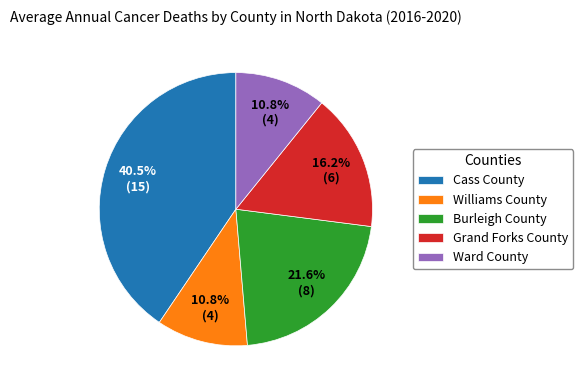

What percentage is NOT represented by Cass County?

59.5%